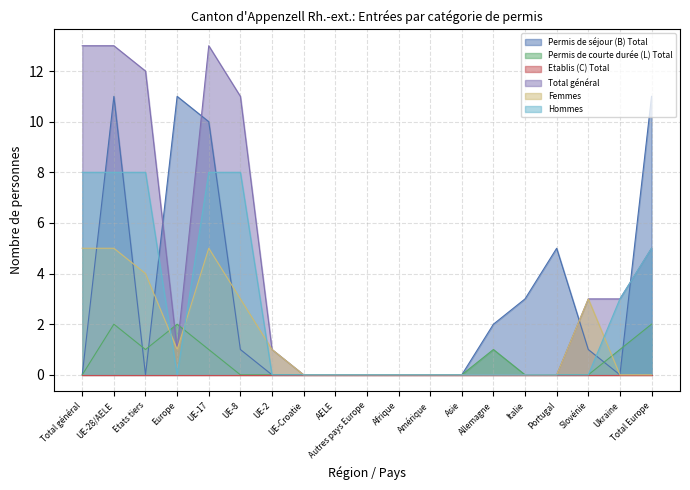

How many lines are shown in the chart?

6